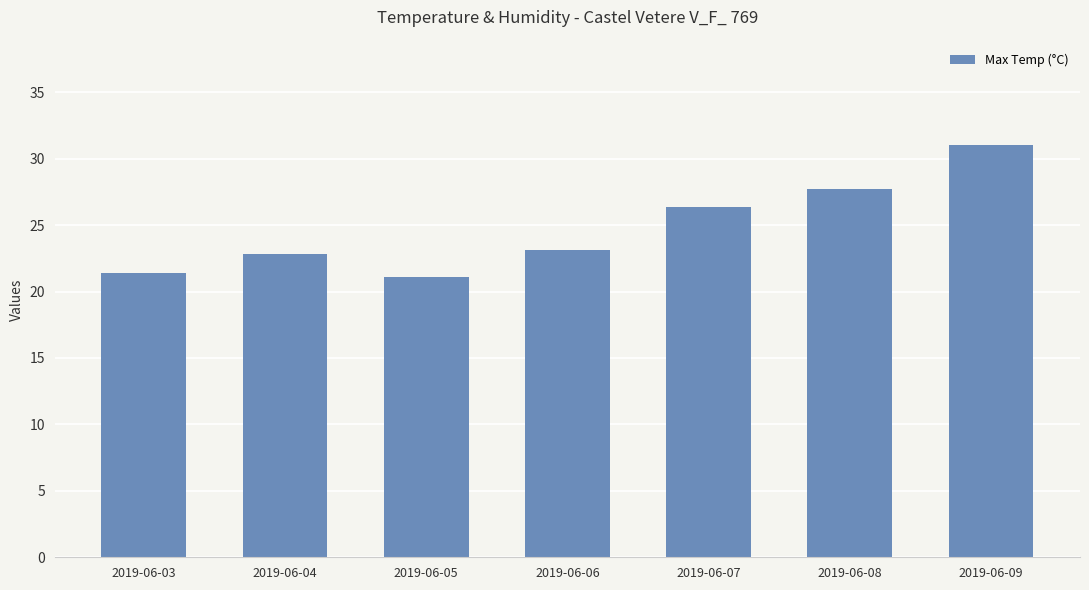

Which label corresponds to the largest value in the chart?

2019-06-09